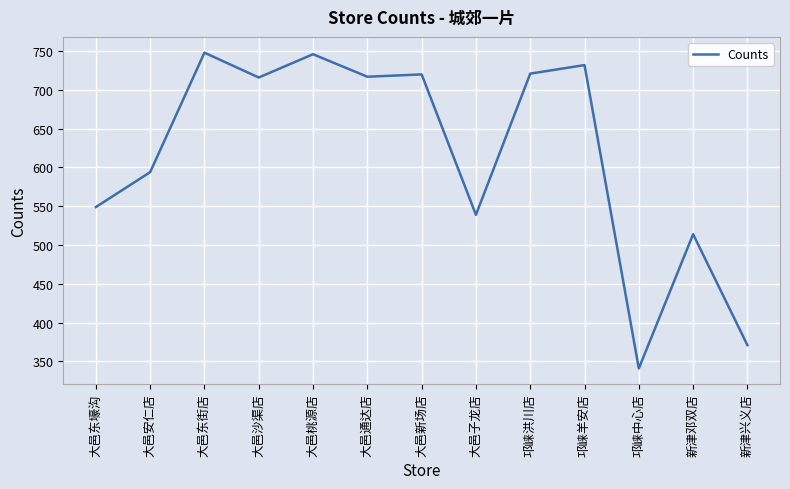

At which category does the chart reach its minimum across all series?

邛崃中心店